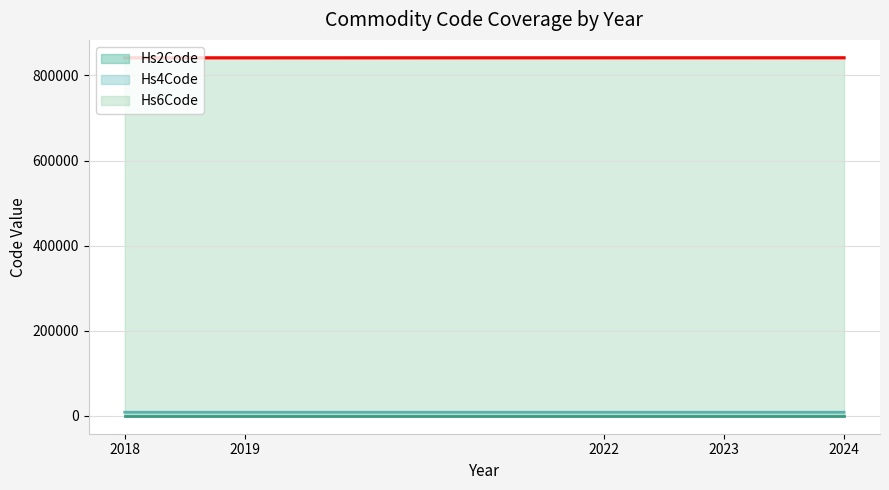

At which label does Hs4Code reach its peak?

2022